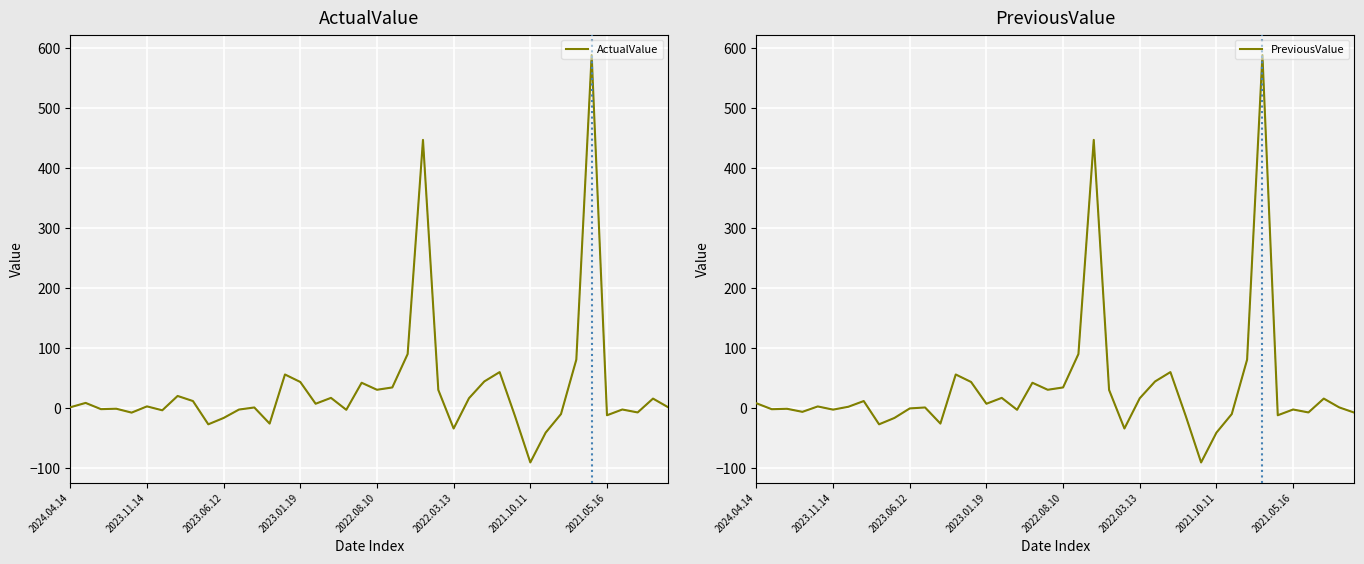

In ActualValue, how many points are higher than both neighbors (excluding endpoints)?

13